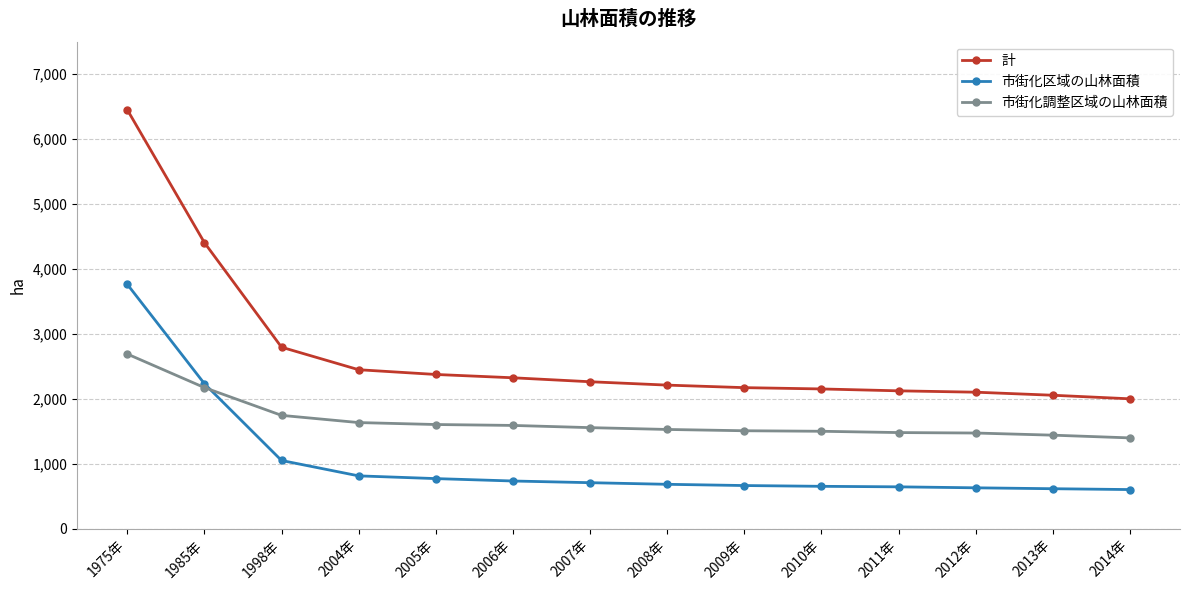

At how many categories does at least one series exceed 5261?

1